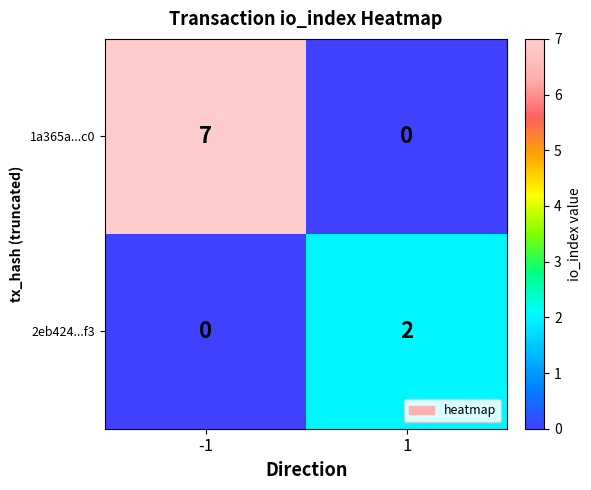

What is the greatest value displayed?

7